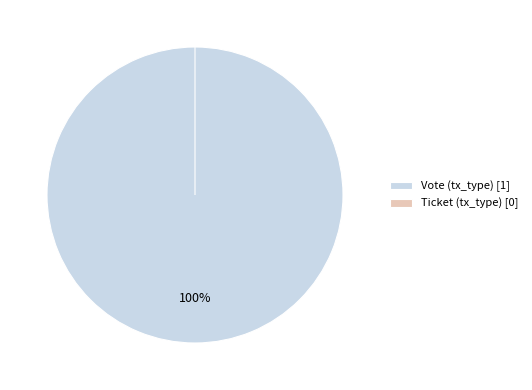

To the nearest percent, what is the difference between the largest and smallest slice percentages?

100%